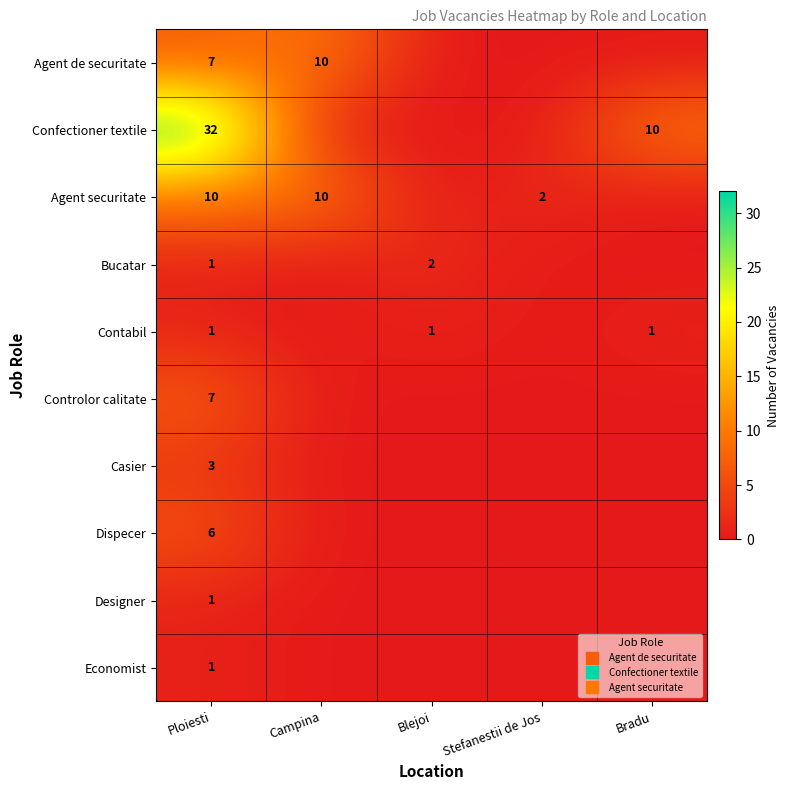

What value does the Casier series have at Ploiesti?

3